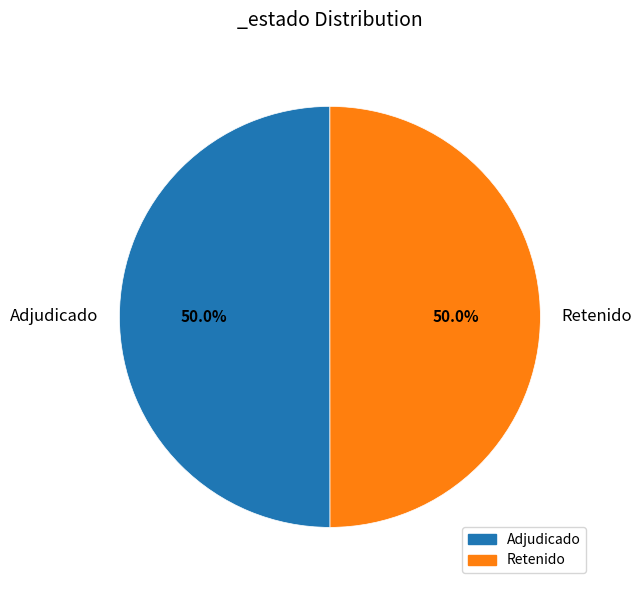

Do Adjudicado and Retenido together represent more than half of the pie?

Yes